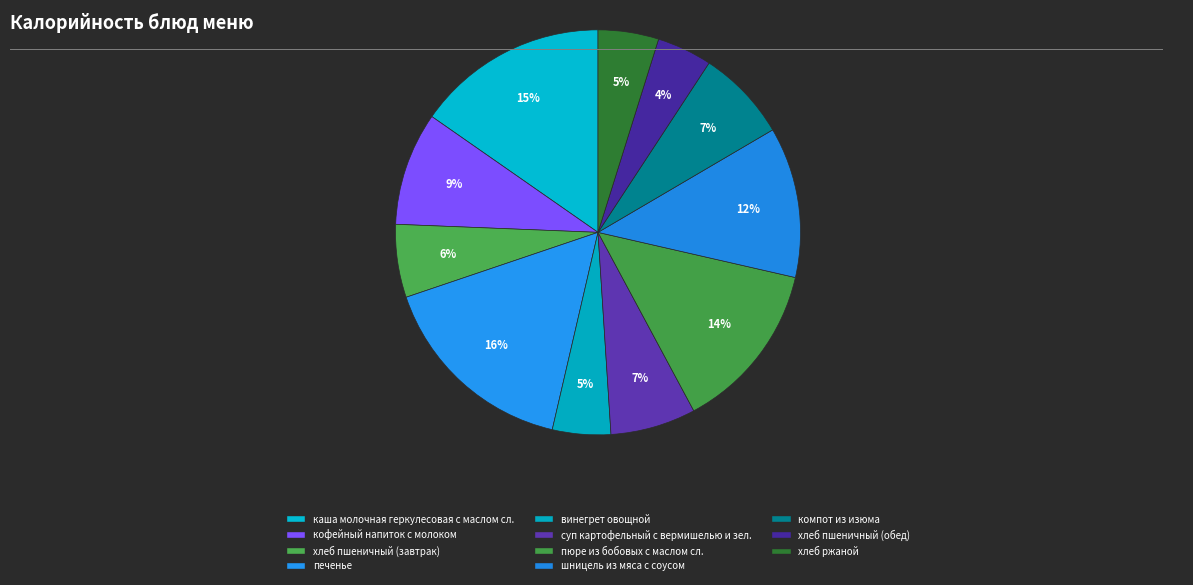

Is it true that компот из изюма is 7% of the pie?

True